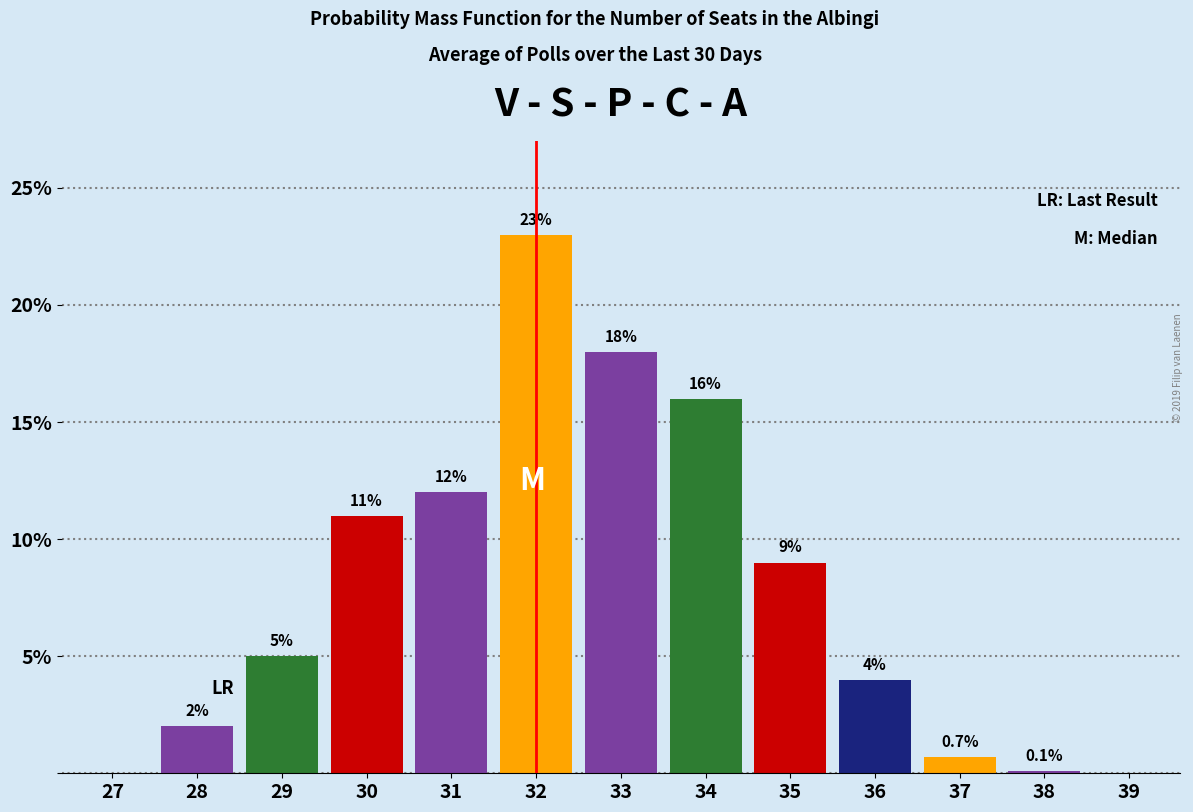

Reading left to right, what are all the values shown in this chart?

27=0.0	28=2.0	29=5.0	30=11.0	31=12.0	32=23.0	33=18.0	34=16.0	35=9.0	36=4.0	37=0.7	38=0.1	39=0.0